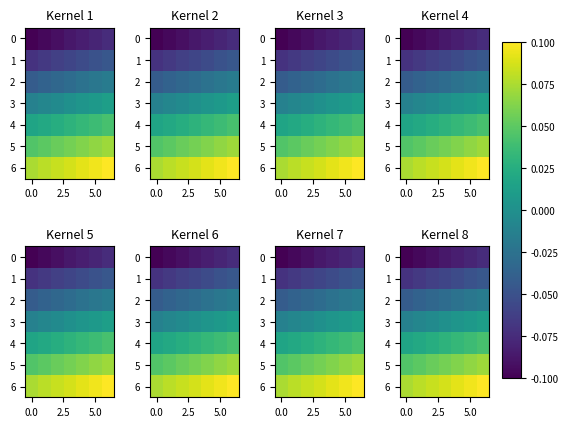

How many 4 values are between 0 and 1?

7